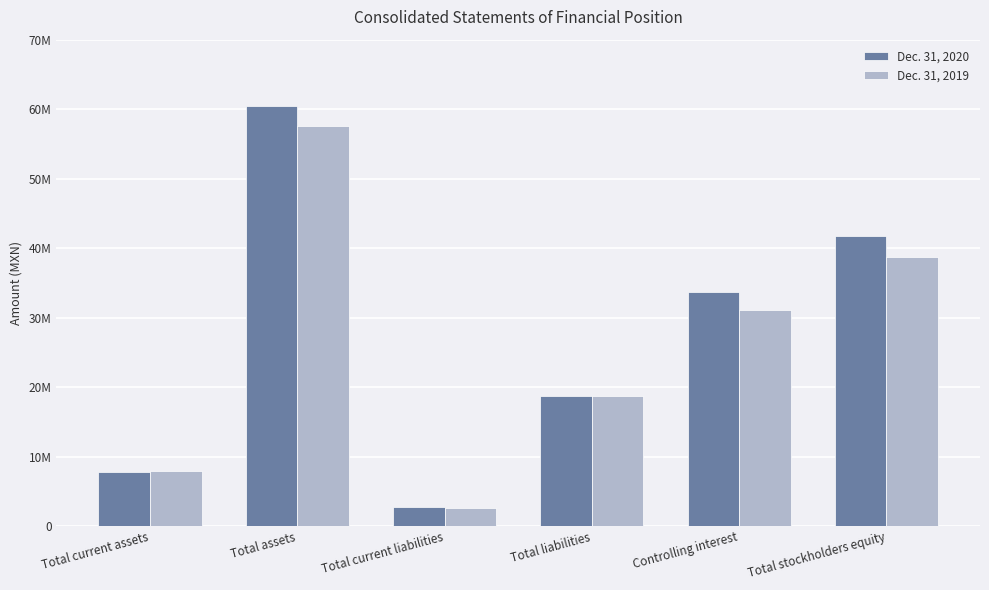

What is the label of the 2nd bar from the right?

Controlling interest